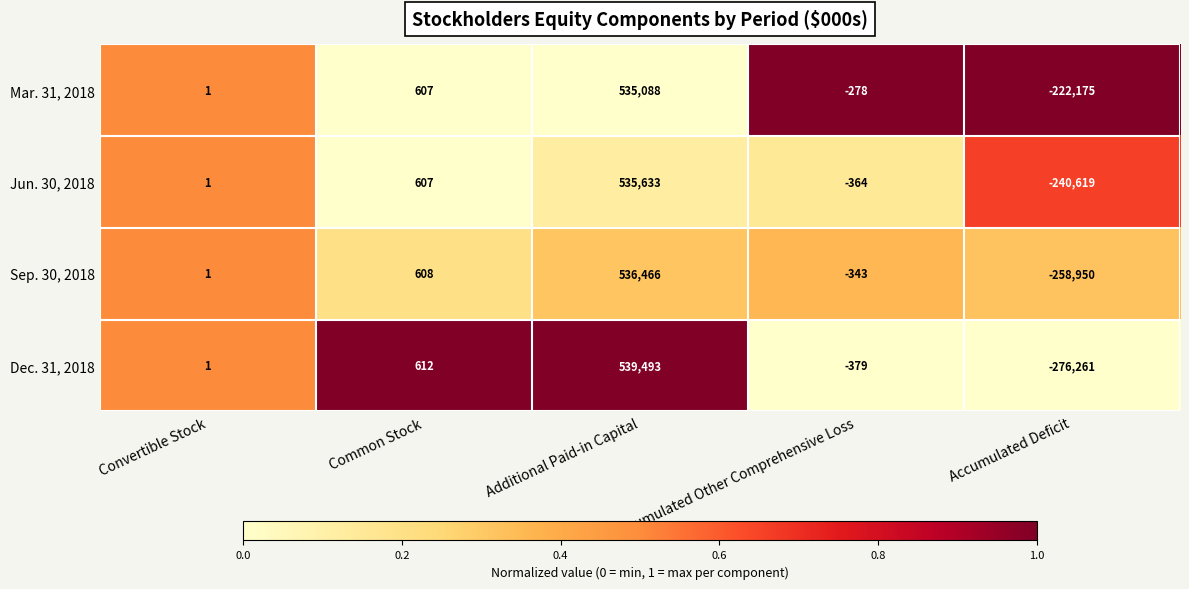

What is the smallest value displayed?

-276261